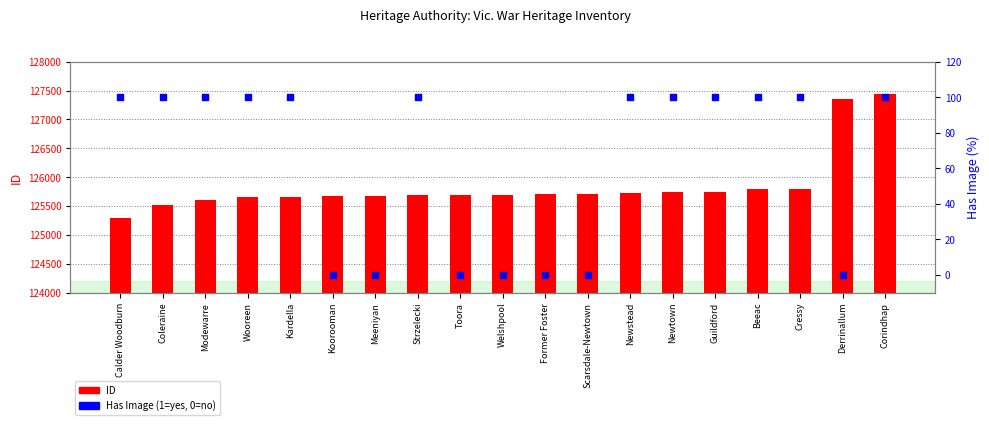

At which category is the sum across all series the highest?

Corindhap